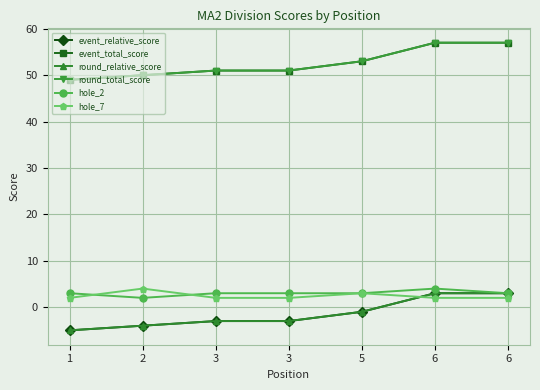

Which series changed the most between 3 and 6?

event_relative_score